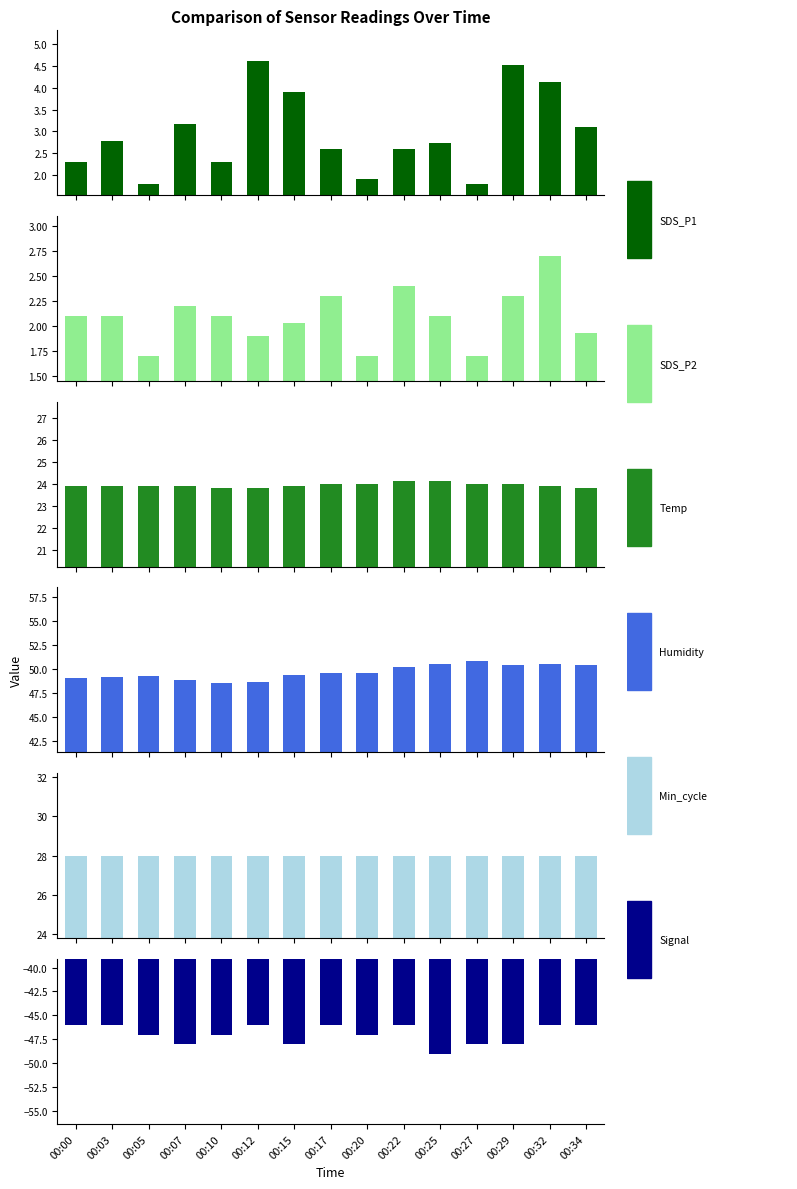

Count the number of categories in the chart.

15